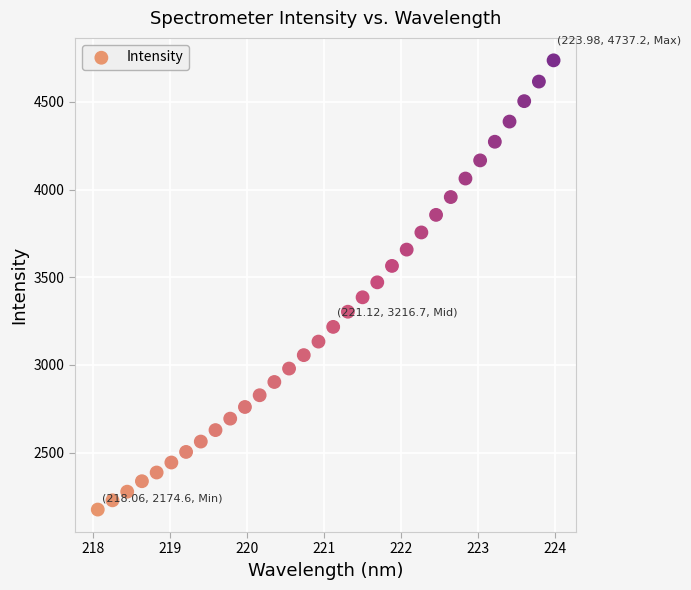

What is the range of X values (max minus min)?

5.9